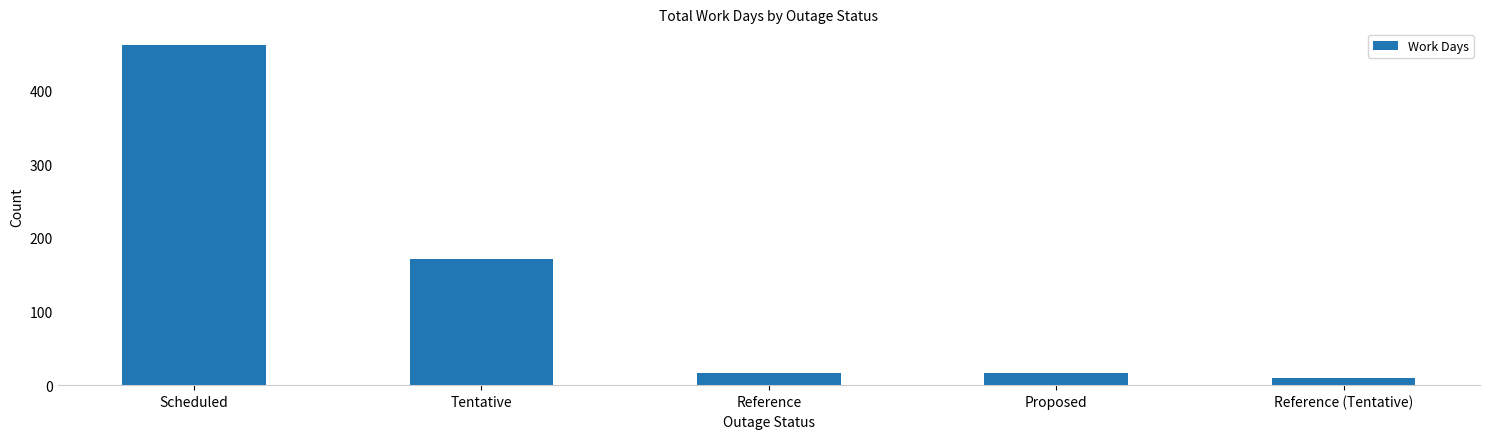

What position from the left is Scheduled?

1